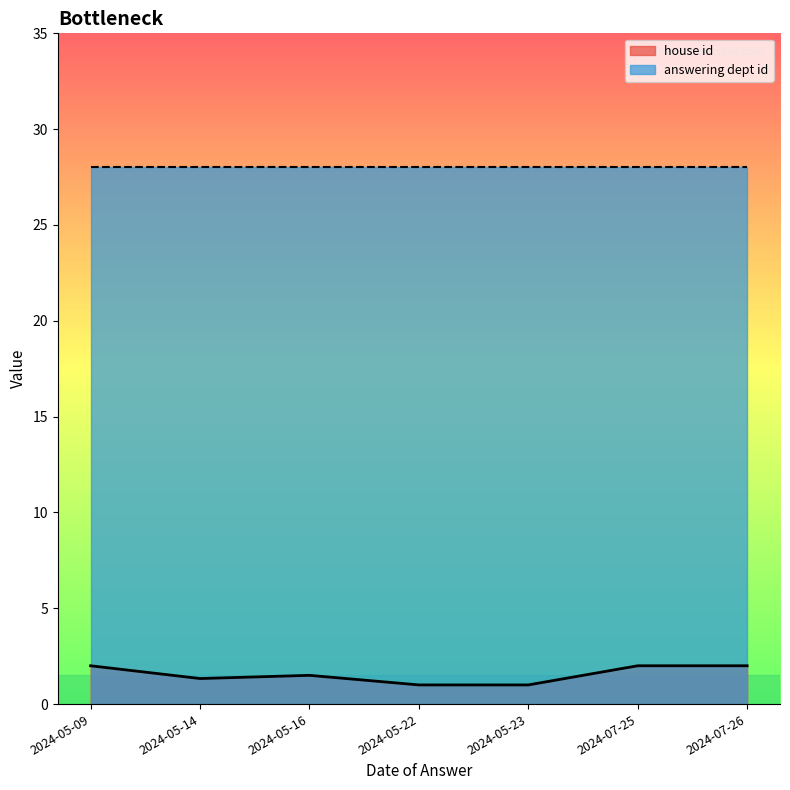

Does the chart display data point markers on the line(s)?

No